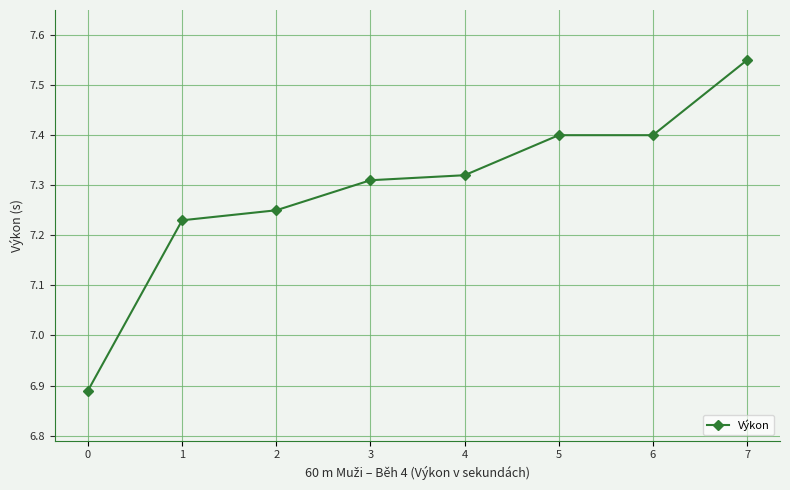

What is the value of the 6th point from the left?

7.4